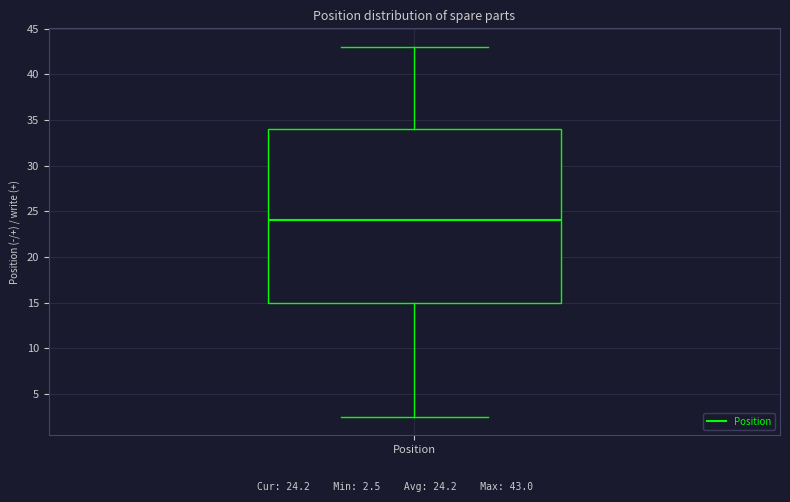

Where does the median line of the box for Position sit on the y-axis? The values are not printed on the chart, so give them approximately, as read against the axis.

24.0